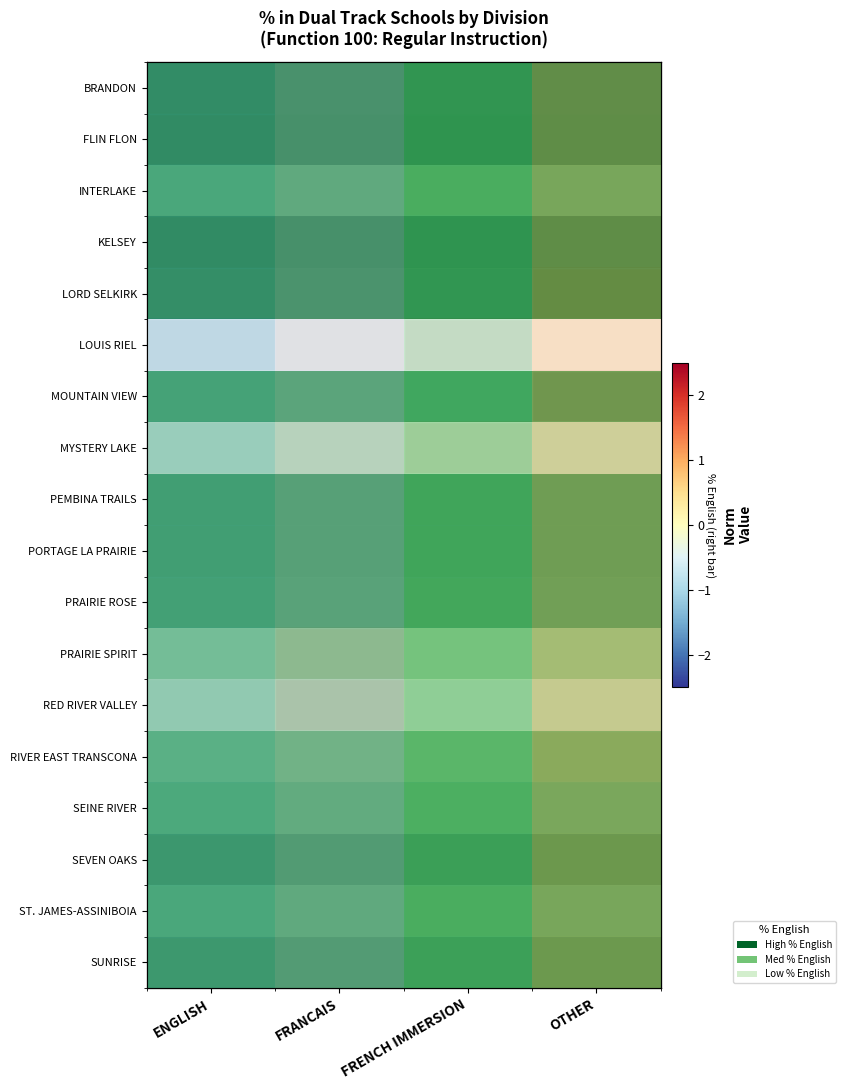

Between ENGLISH and OTHER, which is larger?

ENGLISH